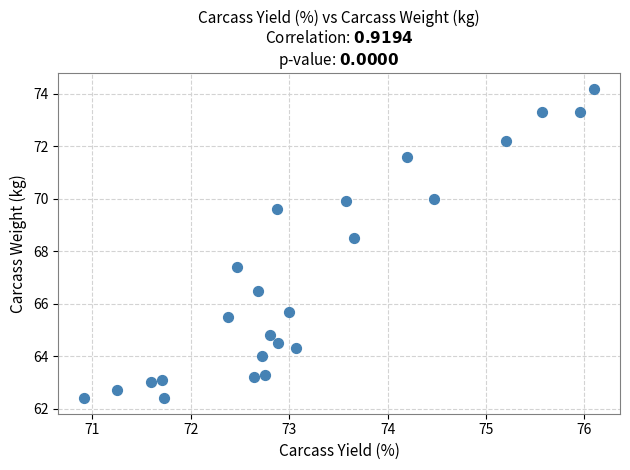

What is the range of X values (max minus min)?

5.2